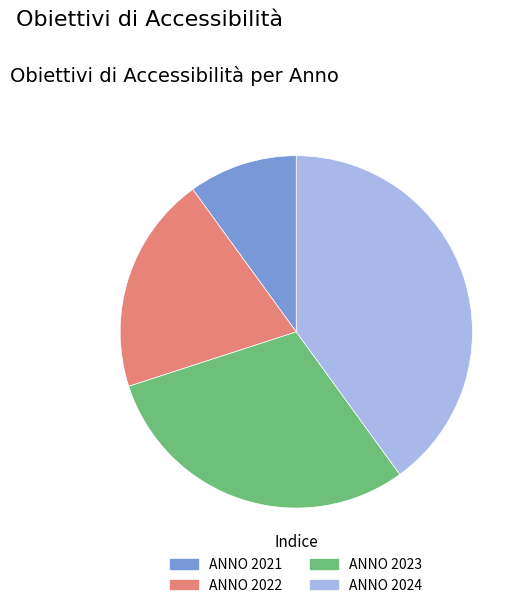

Which category has the smallest portion of the pie?

ANNO 2021